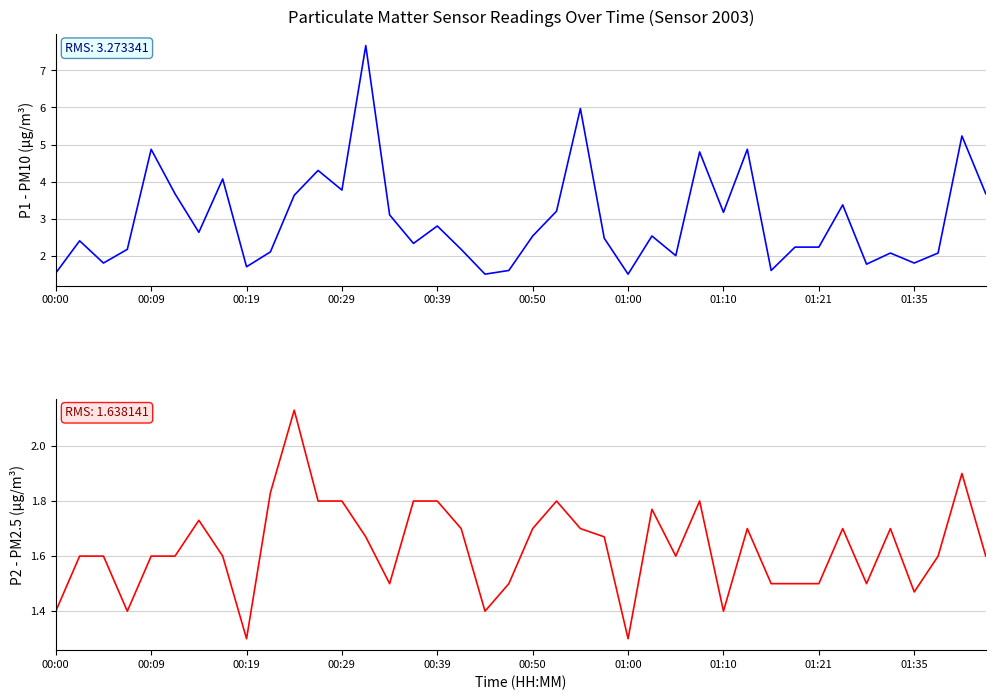

Is the value of P1 (PM10) at 00:00 greater than the value of P2 (PM2.5) at 01:35?

No